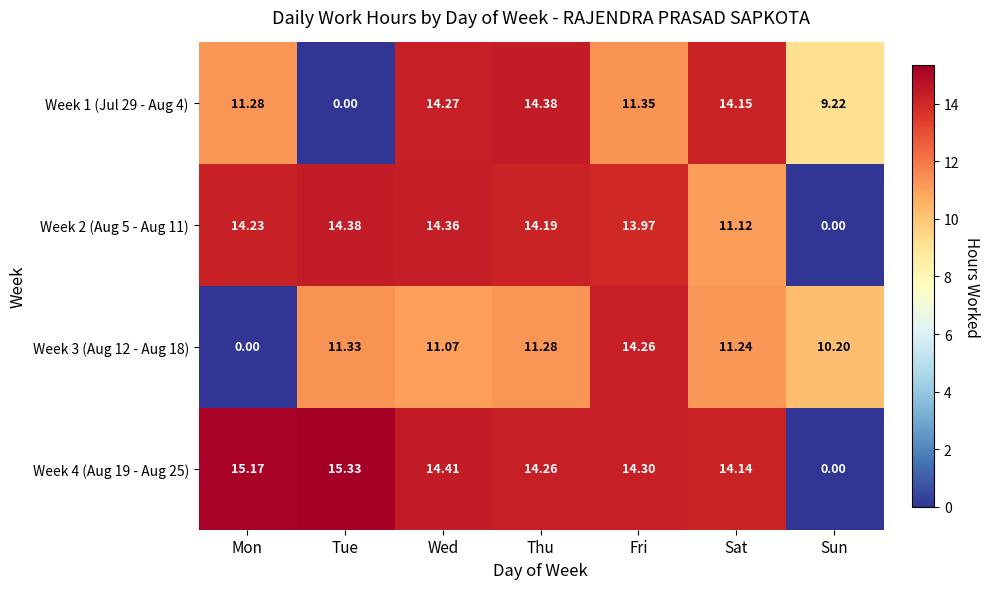

List the labels in order of Week 1 (Jul 29 - Aug 4) value, smallest first.

Tue, Sun, Mon, Fri, Sat, Wed, Thu